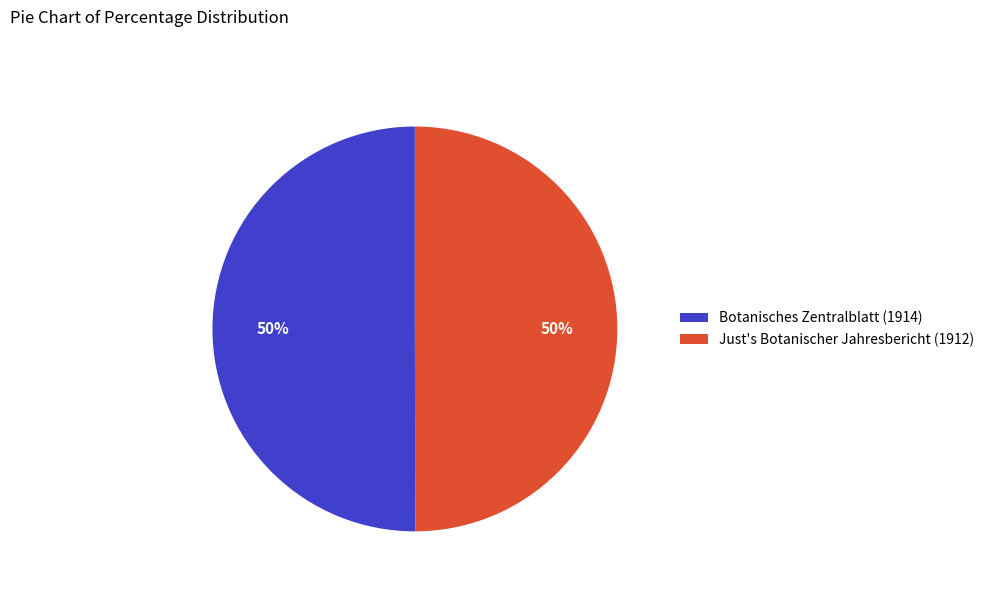

To the nearest percent, what portion does Botanisches Zentralblatt (1914) represent?

50%